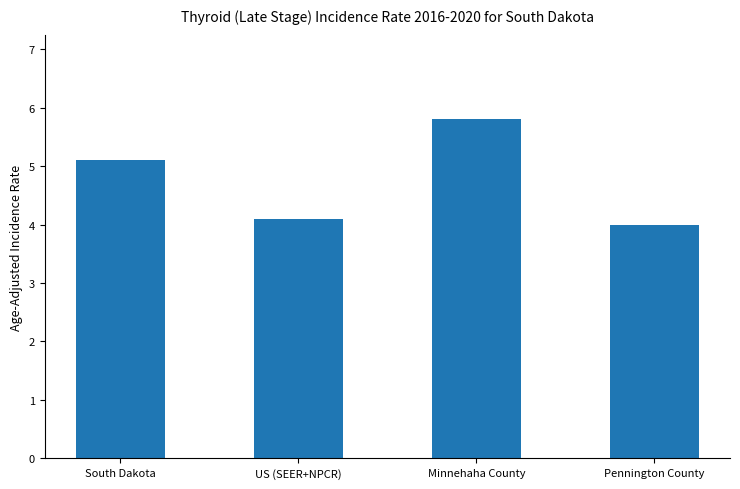

At which label is the value closest to 4?

Pennington County